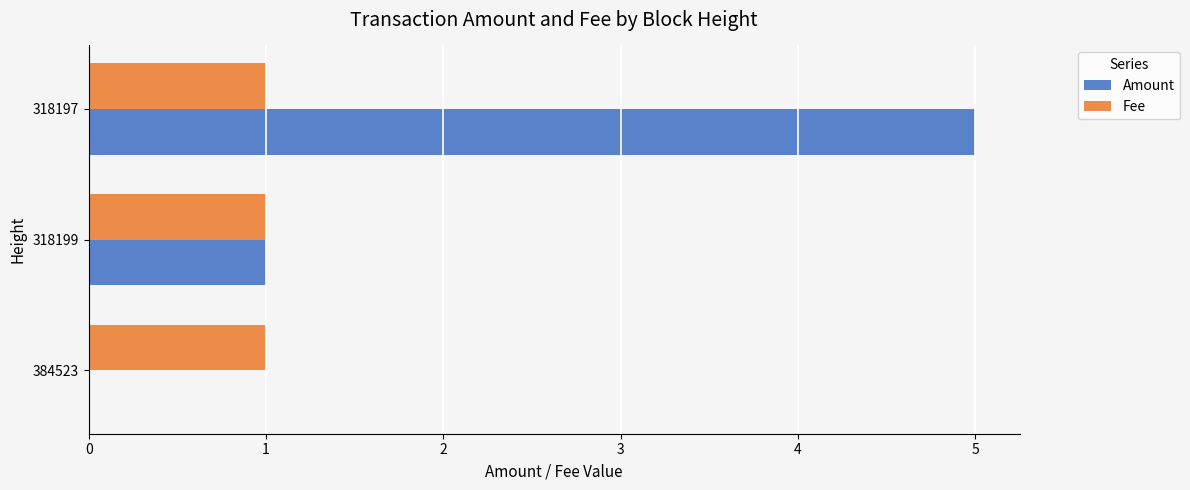

The value of Fee at 318197 is 2. True or false?

False